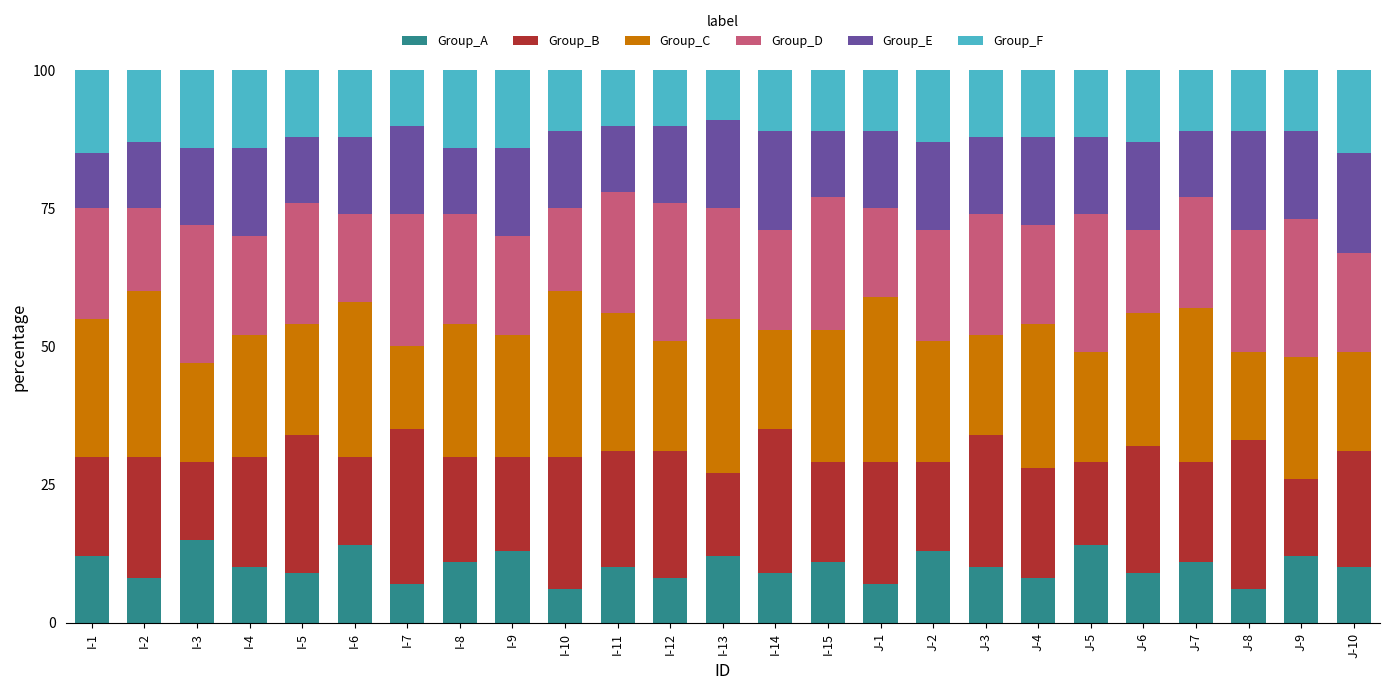

How many bars are there in total?

25